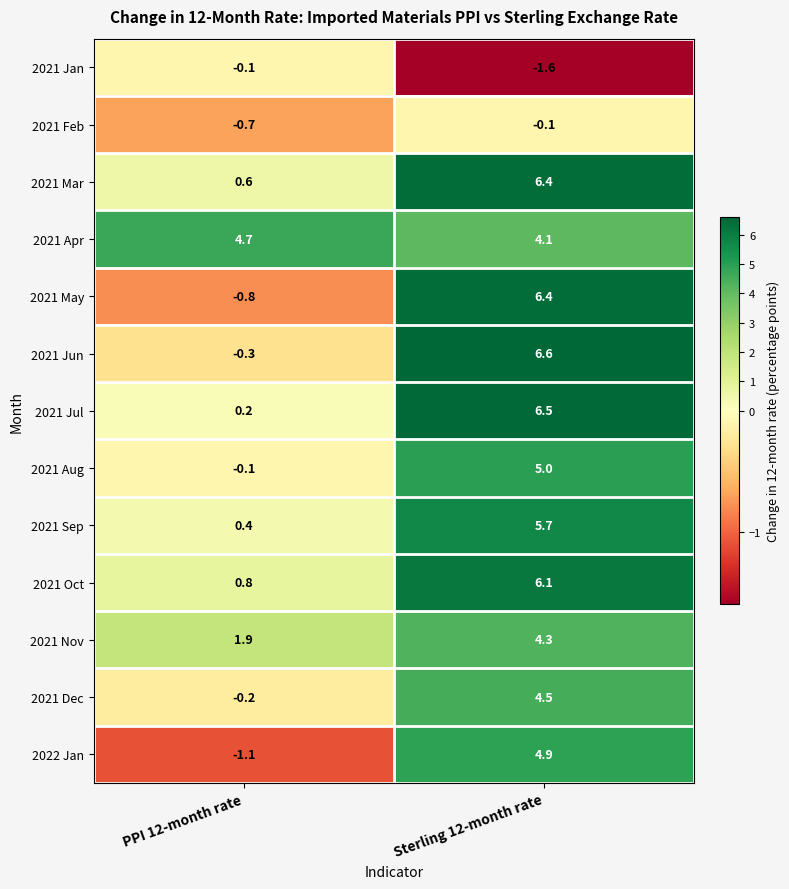

Between PPI 12-month rate and Sterling 12-month rate, which series saw the biggest shift?

2021 May